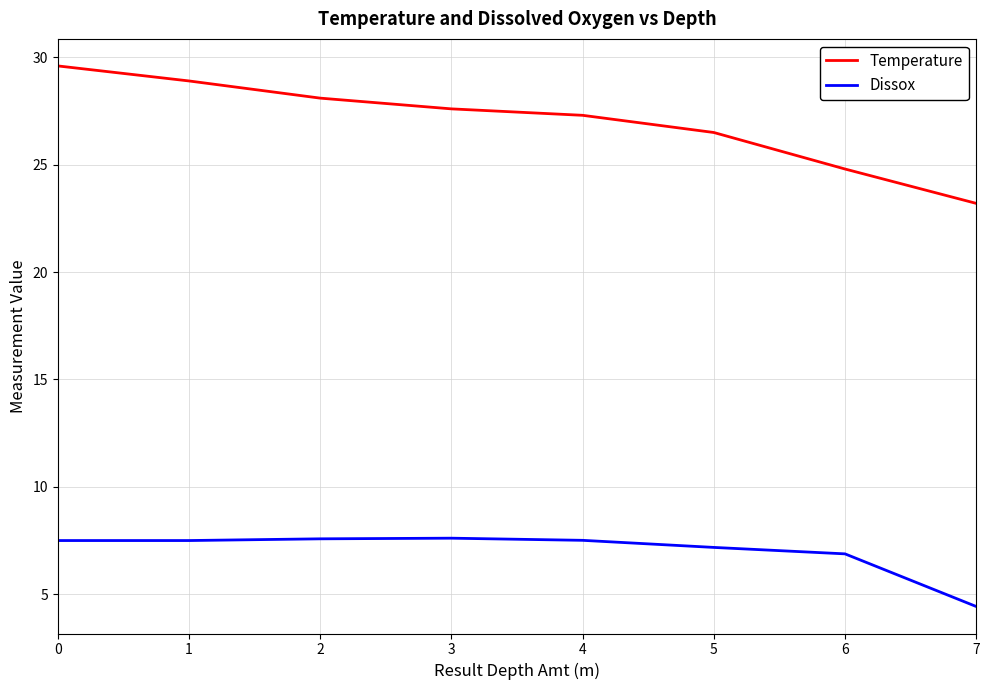

Which series has the widest spread of values?

Temperature